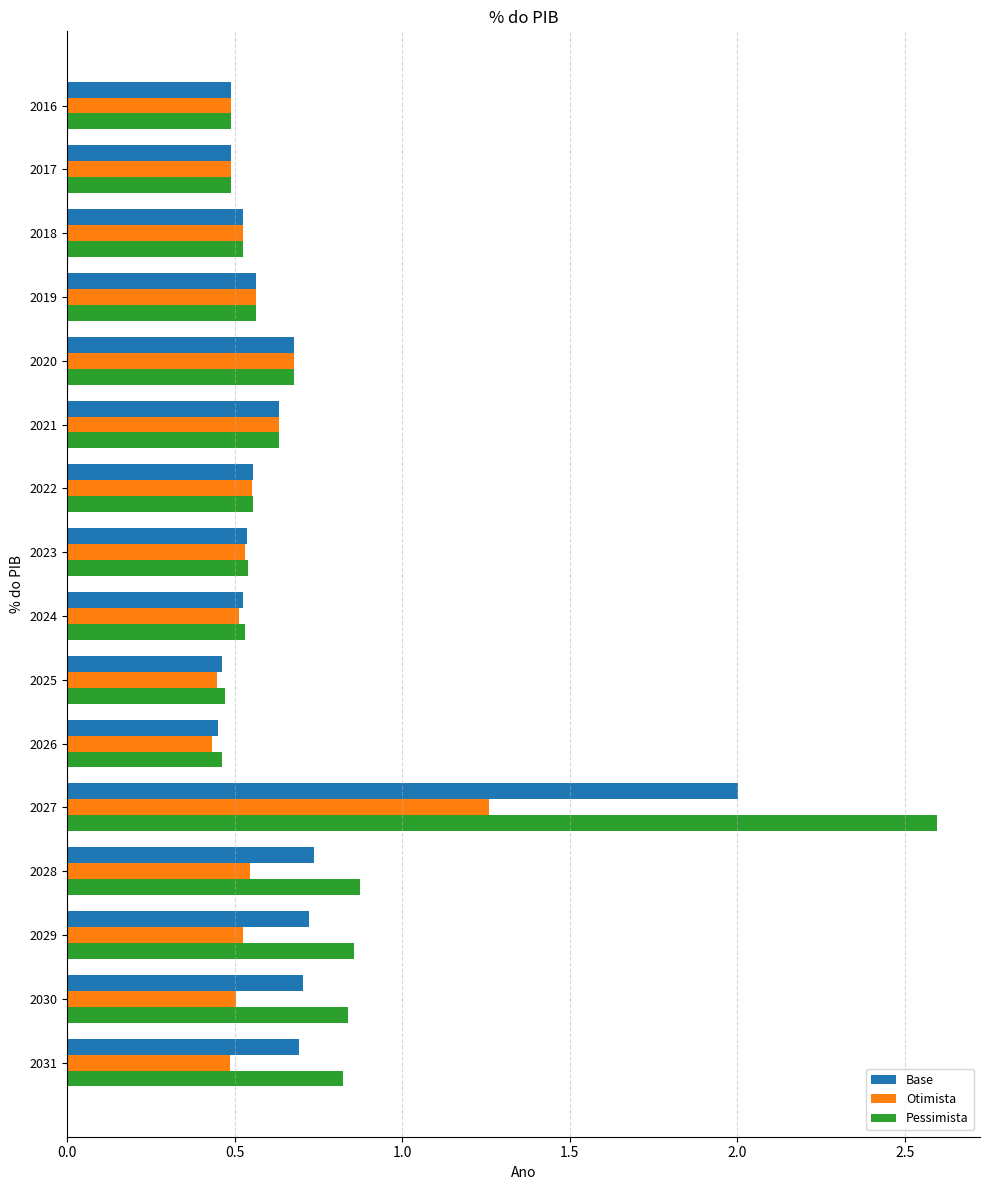

Which category has the highest value across all series?

2027